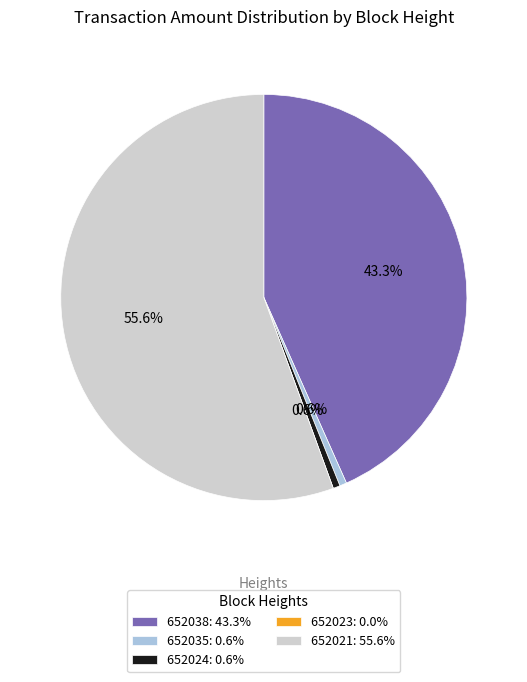

What is the ratio of the value at 652038: 43.3% to the value at 652021: 55.6%?

0.8